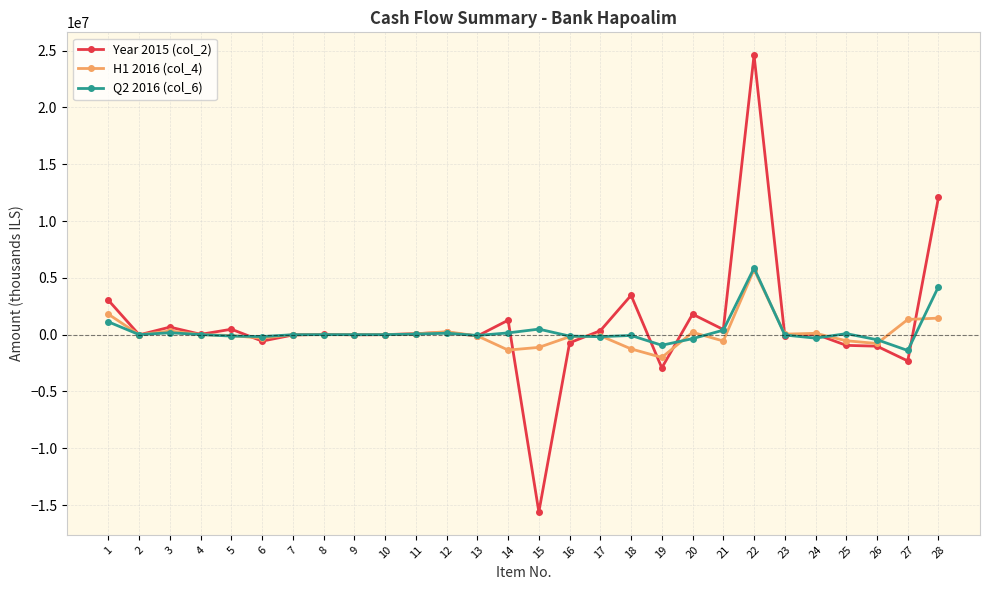

What is the difference between the H1 2016 (col_4) values at 4 and 25?

551000